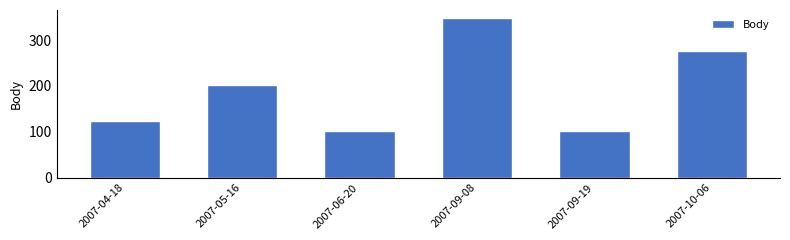

What is the ratio of the value at 2007-09-19 to the value at 2007-04-18?

0.8